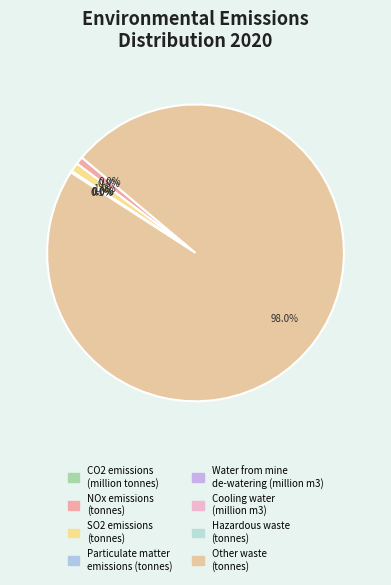

How many segments does this pie chart have?

8